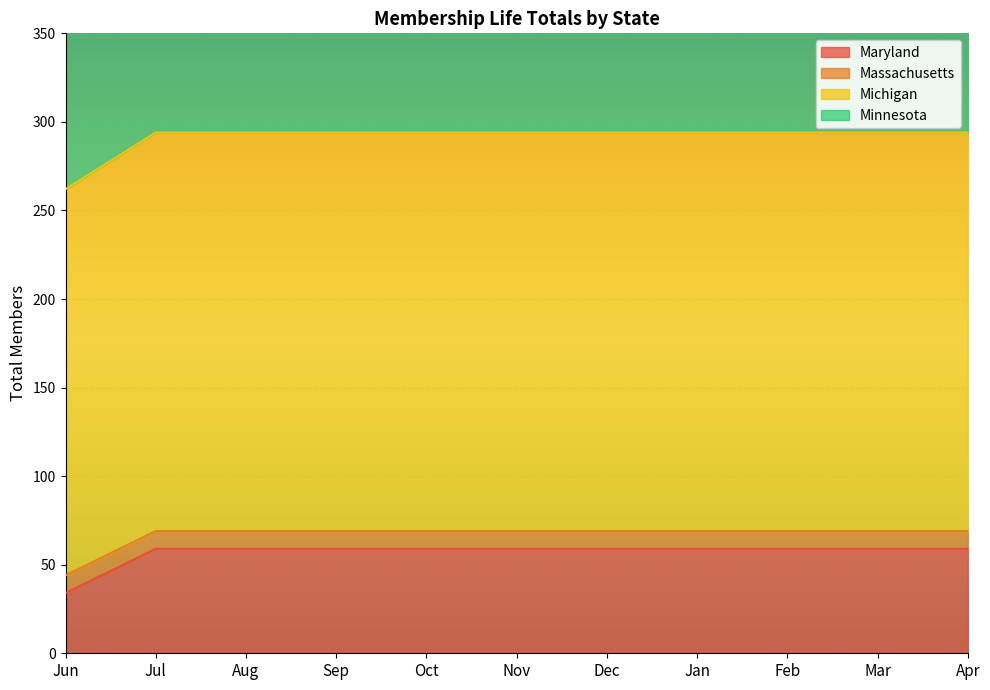

What is the lowest value of the Maryland series?

34